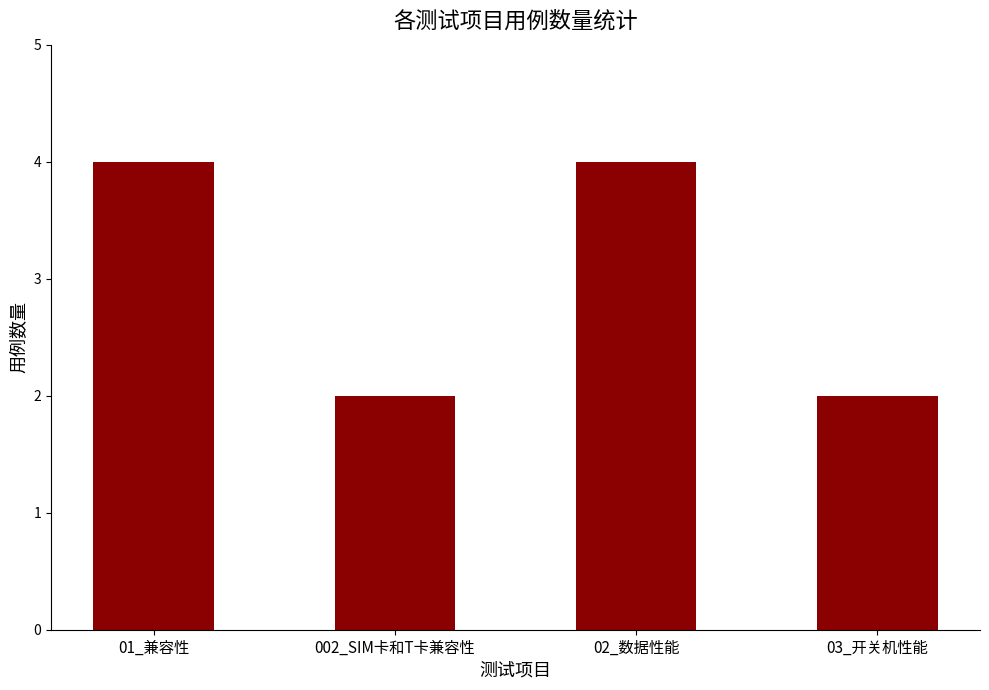

What is the sum of all values?

12